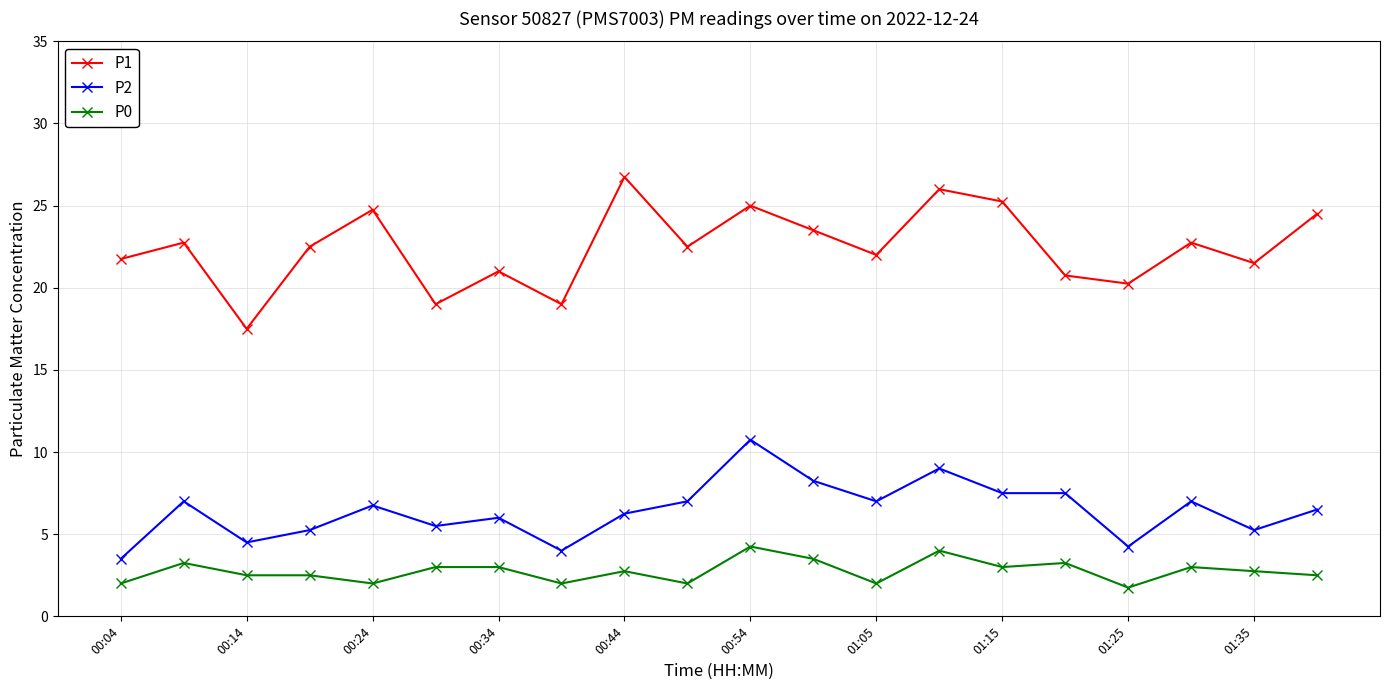

How many distinct data groups are displayed?

3